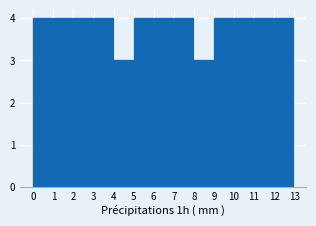

Reading left to right, what are all the values shown in this chart?

0=4	1=4	2=4	3=4	4=3	5=4	6=4	7=4	8=3	9=4	10=4	11=4	12=4